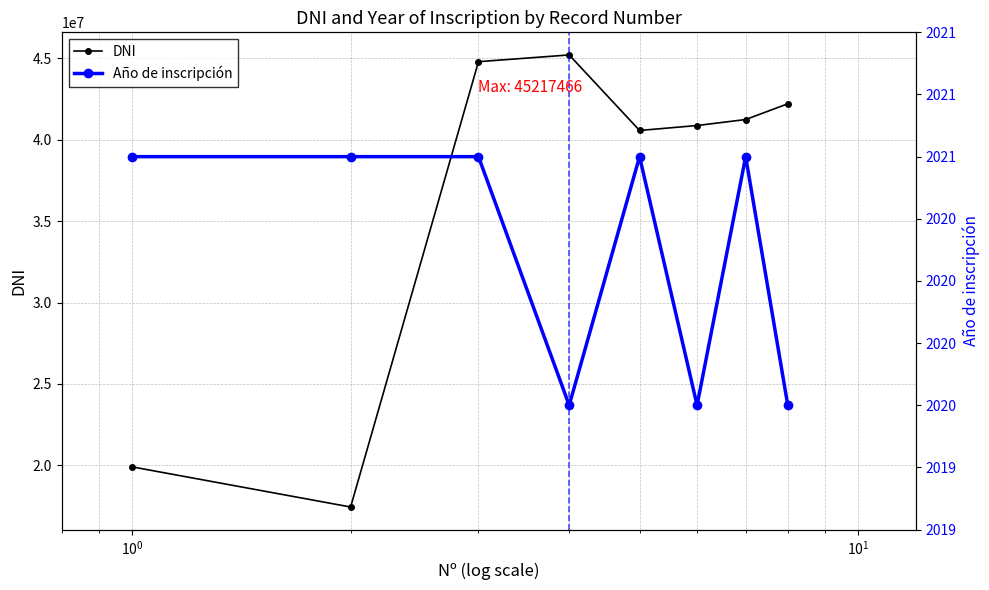

What is the value of the DNI point at the 1st from the left?

19899801